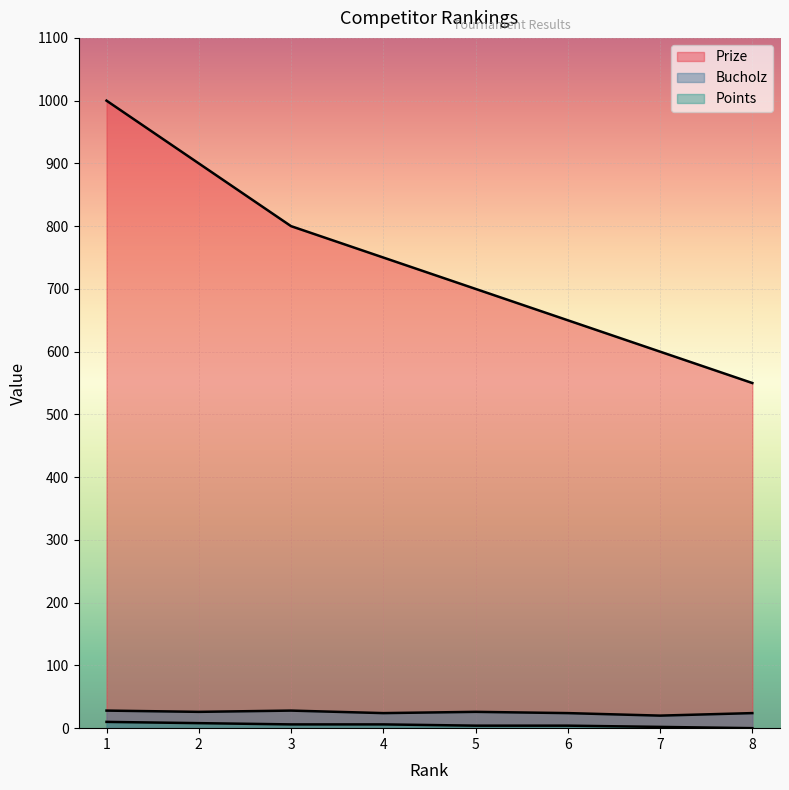

How many values in the Bucholz series exceed 26?

2